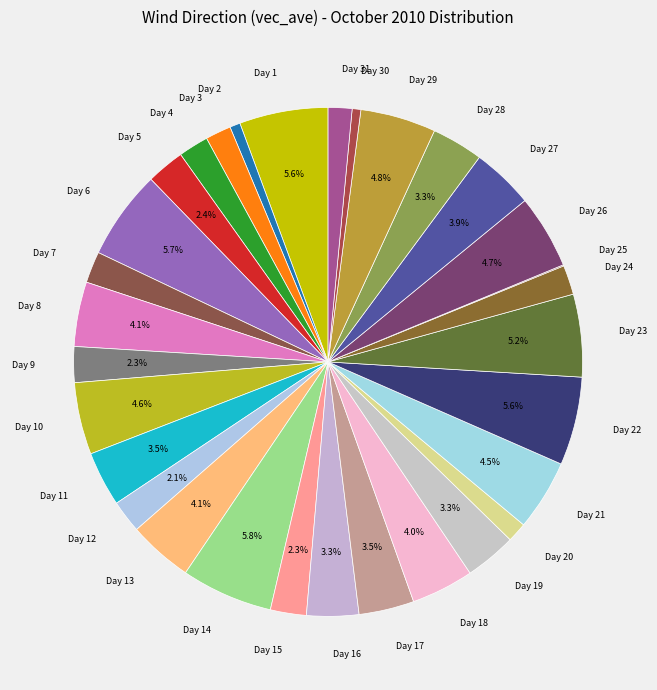

True or false: Day 7 accounts for 2% of the total.

True